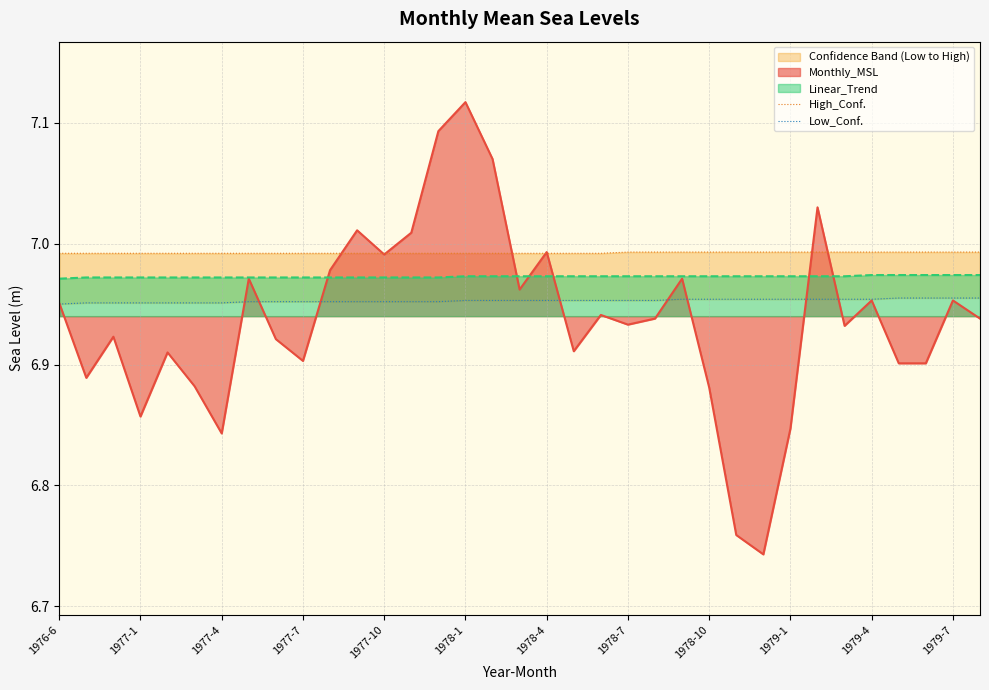

What is the highest value of the Low_Conf. series?

7.0